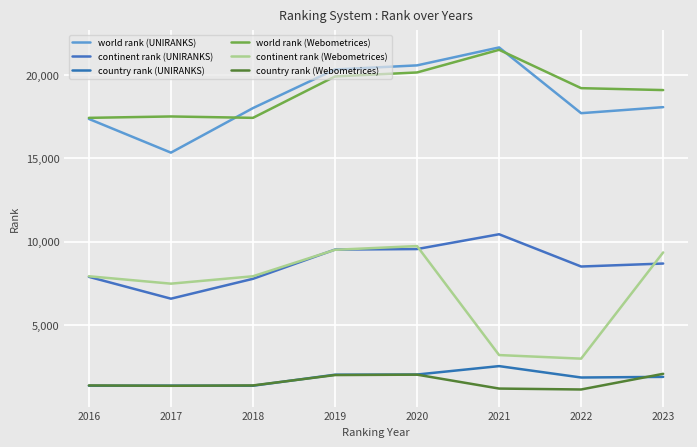

Rank the categories by world rank (Webometrices) value from highest to lowest.

2021, 2020, 2019, 2022, 2023, 2017, 2018, 2016